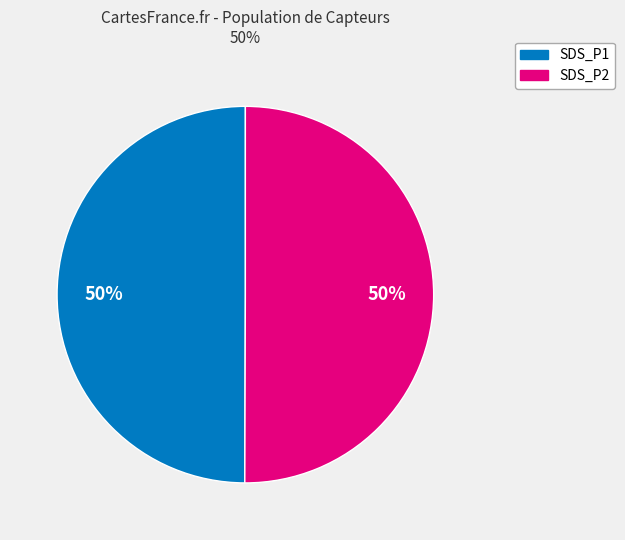

To the nearest percent, what is the average slice percentage?

50%